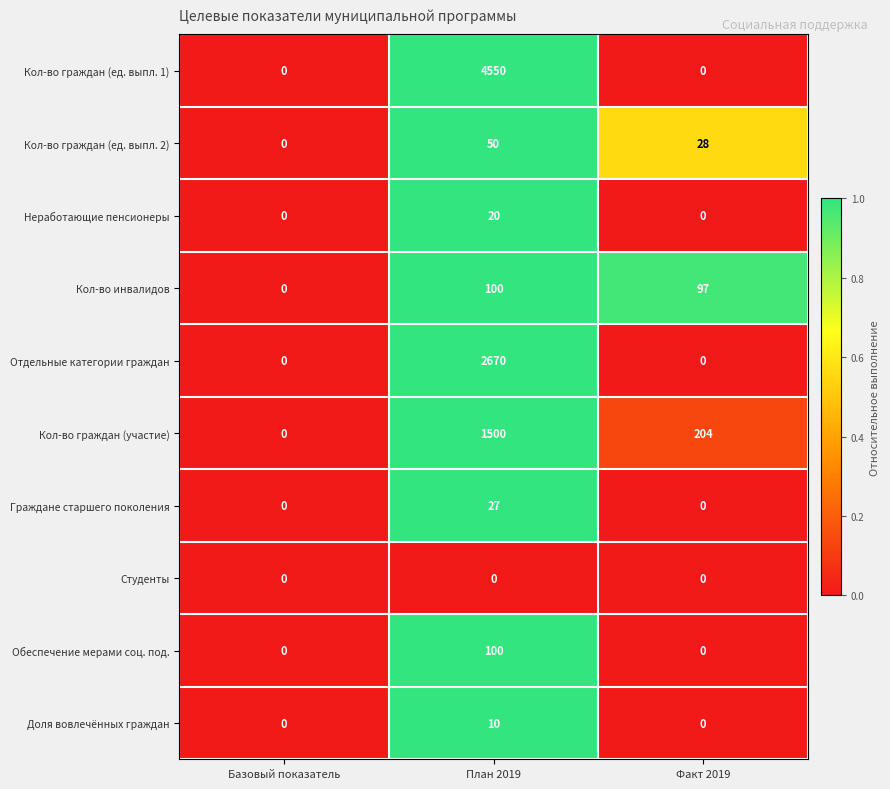

Reading right to left, list all the values displayed in this chart.

Кол-во граждан (ед. выпл. 1): 0	4550	0
Кол-во граждан (ед. выпл. 2): 28	50	0
Неработающие пенсионеры: 0	20	0
Кол-во инвалидов: 97	100	0
Отдельные категории граждан: 0	2670	0
Кол-во граждан (участие): 204	1500	0
Граждане старшего поколения: 0	27	0
Студенты: 0	0	0
Обеспечение мерами соц. под.: 0	100	0
Доля вовлечённых граждан: 0	10	0